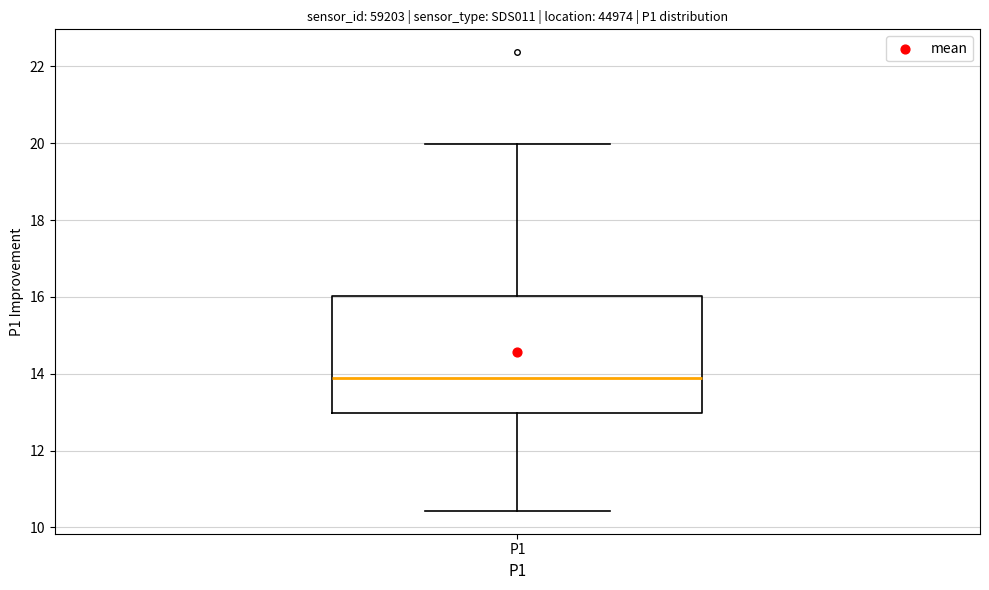

Transcribe this box plot: give where the median line is, the range the box spans, and where the two whiskers end, as read against the y-axis. The values are not printed on the chart, so give them approximately, as read against the axis.

median 13.8, box 13.0 to 16.0, whiskers 10.4 to 20.0